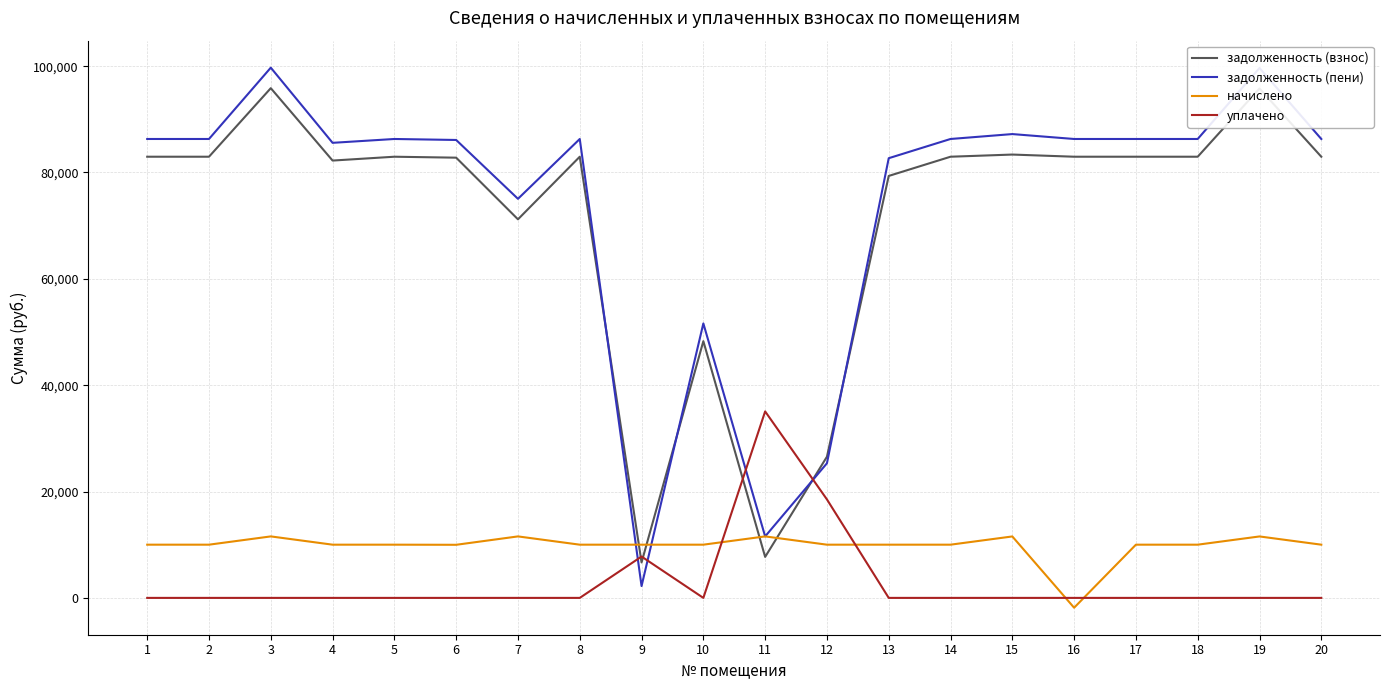

What is the maximum value for уплачено?

35070.2